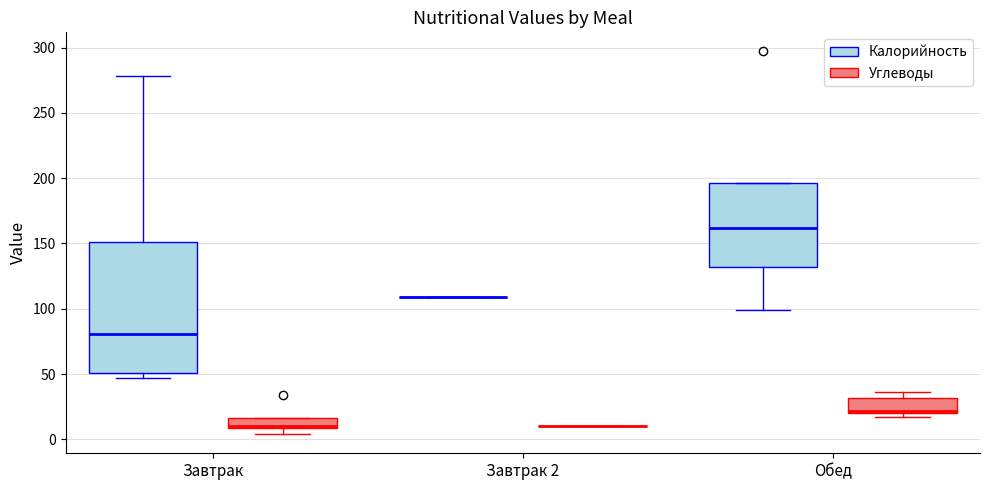

Reading left to right, read every box against the y-axis: the position of its median line, the range the box covers, and the ends of its whiskers. The values are not printed on the chart, so give them approximately, as read against the axis.

Завтрак (Калорийность): median 80, box 50 to 150, whiskers 45 to 280
Завтрак (Углеводы): median 10, box 10 to 15, whiskers 5 to 15
Завтрак 2 (Калорийность): box collapsed to a line at 110, whiskers 110 to 110
Завтрак 2 (Углеводы): box collapsed to a line at 10, whiskers 10 to 10
Обед (Калорийность): median 160, box 130 to 195, whiskers 100 to 195
Обед (Углеводы): median 20 (just above the box's lower edge), box 20 to 30, whiskers 15 to 35